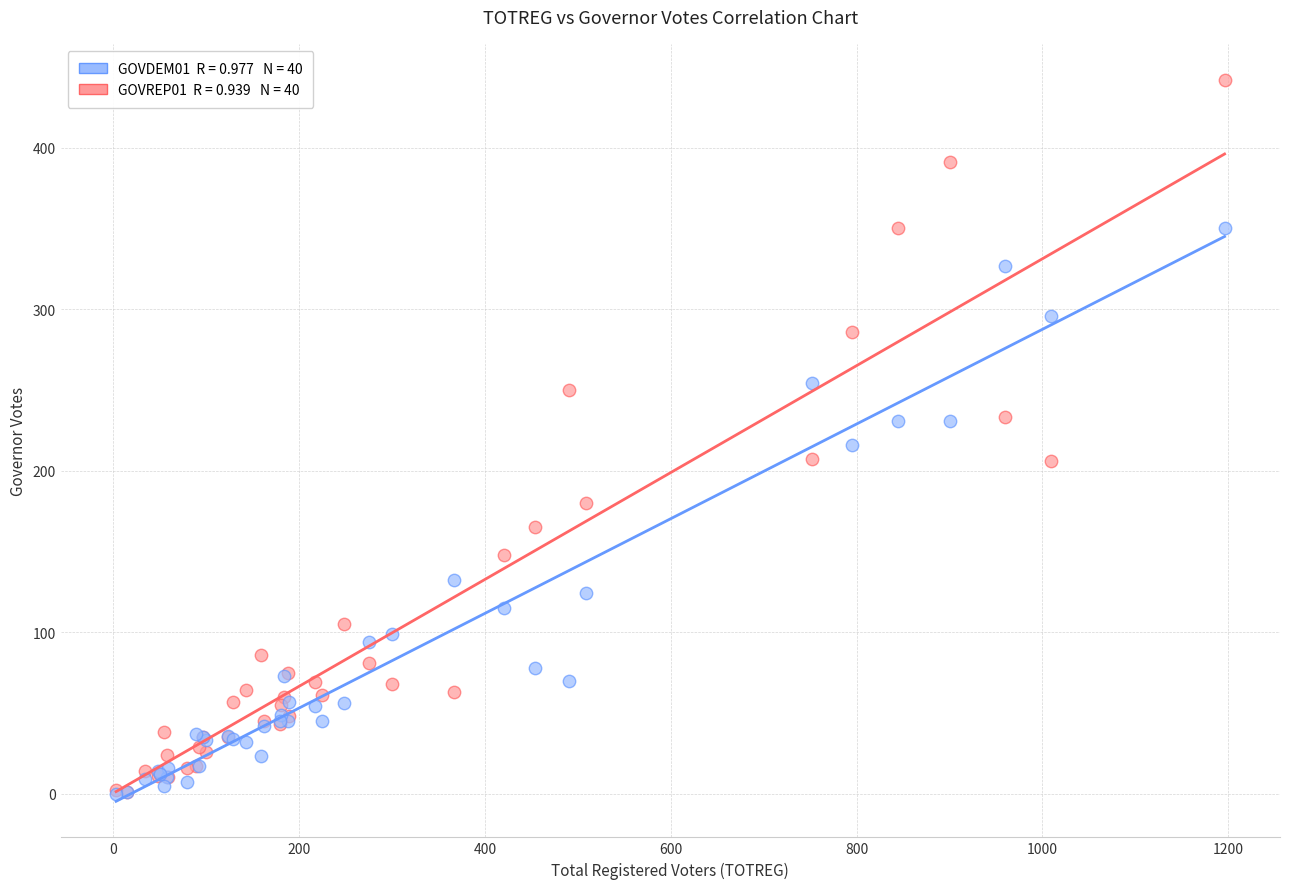

Across all series, what Y value is closest to 221?

216